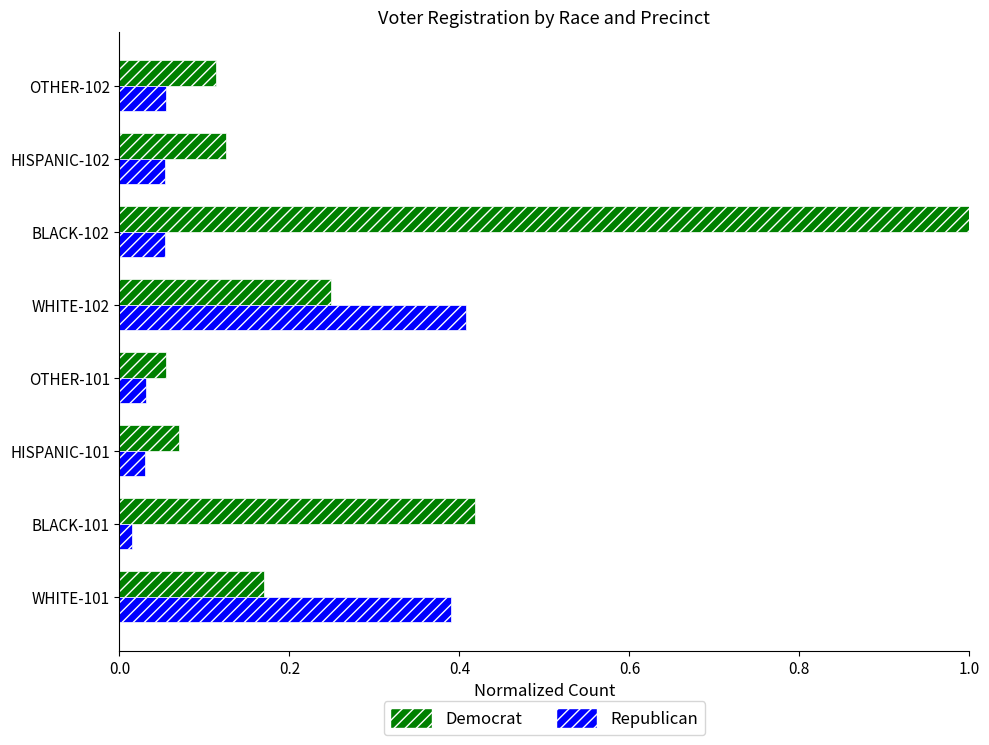

What is the maximum value shown in the chart?

1.0